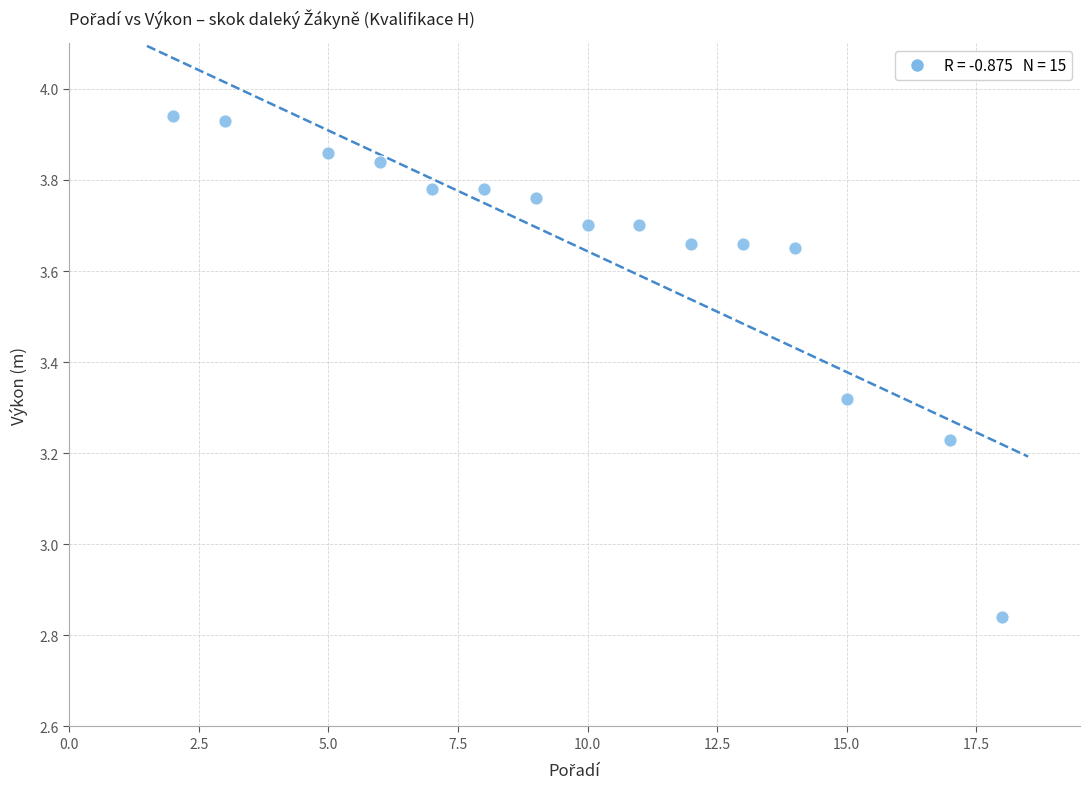

What is the range of Y values (max minus min)?

1.1